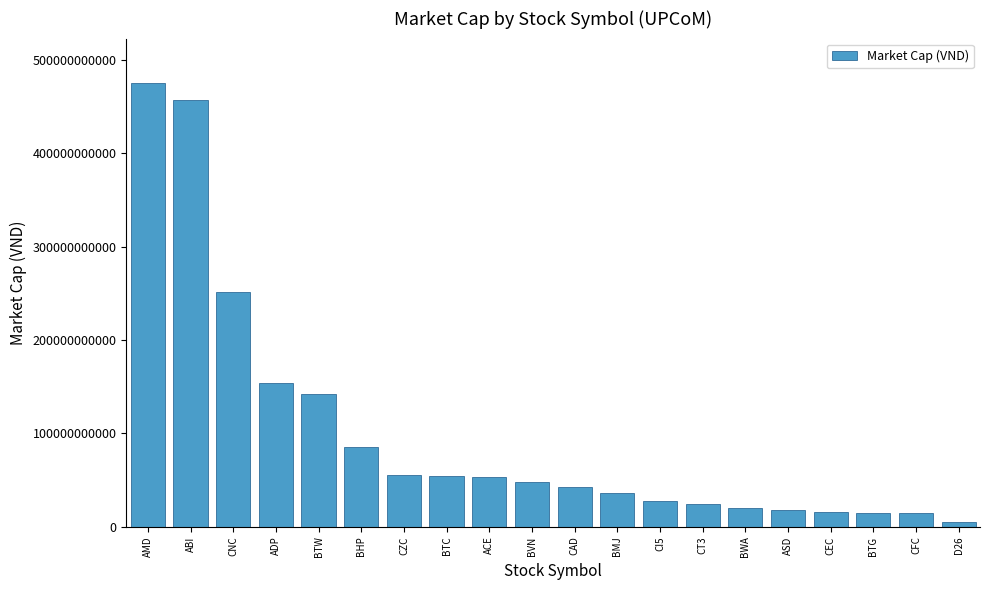

What is the approximate value at BMJ?

36600000000